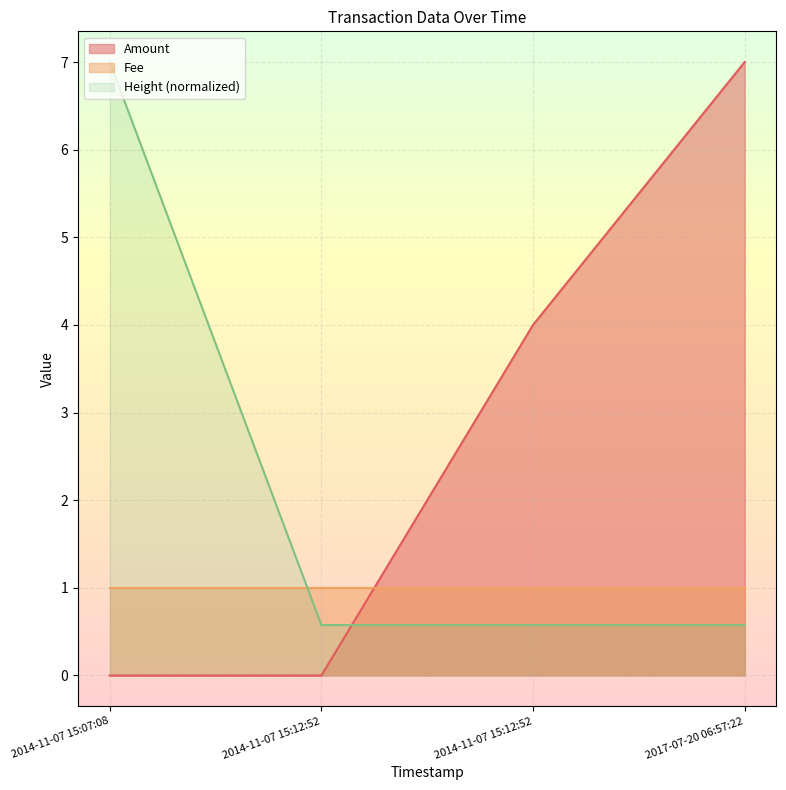

Which category has the highest value across all series?

2017-07-20 06:57:22